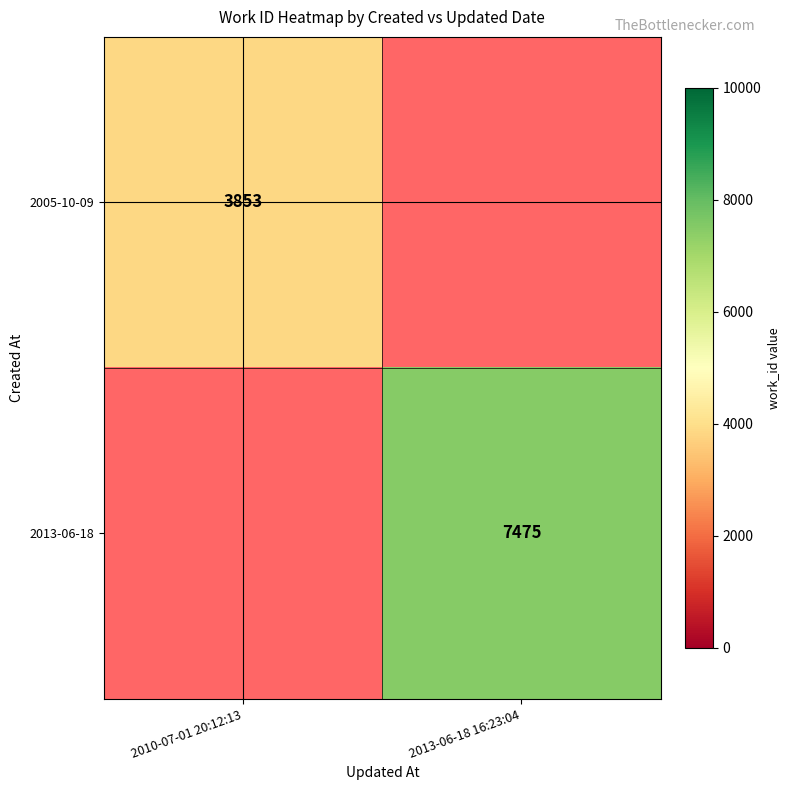

Between 2010-07-01 20:12:13 and 2013-06-18 16:23:04, which is larger?

2013-06-18 16:23:04